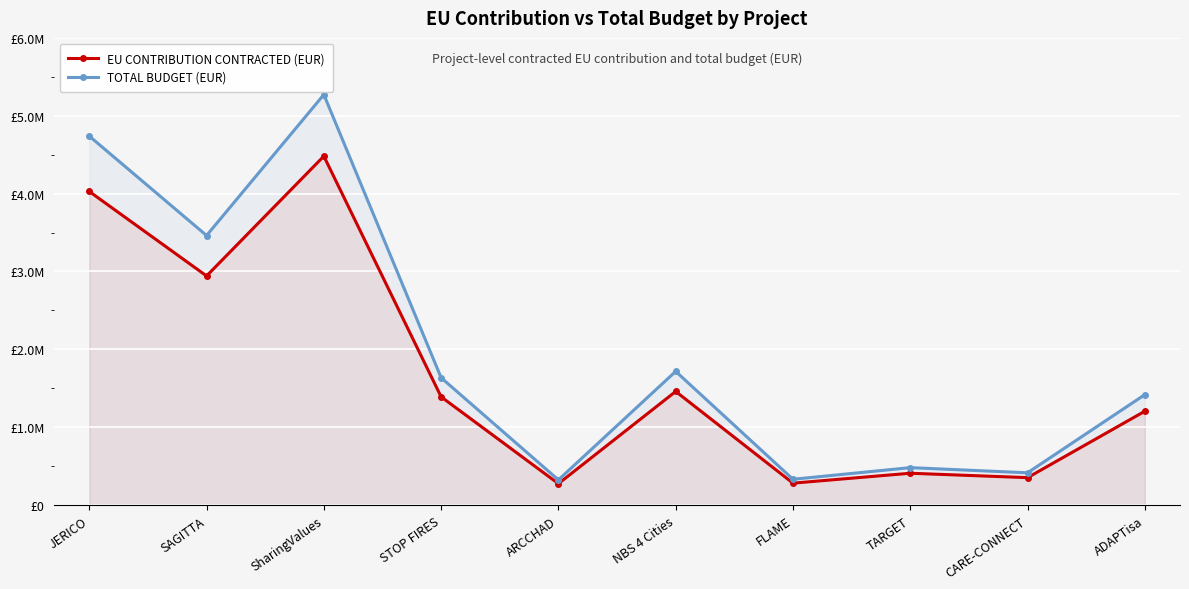

What are all the series names shown in the legend?

EU CONTRIBUTION CONTRACTED (EUR), TOTAL BUDGET (EUR)